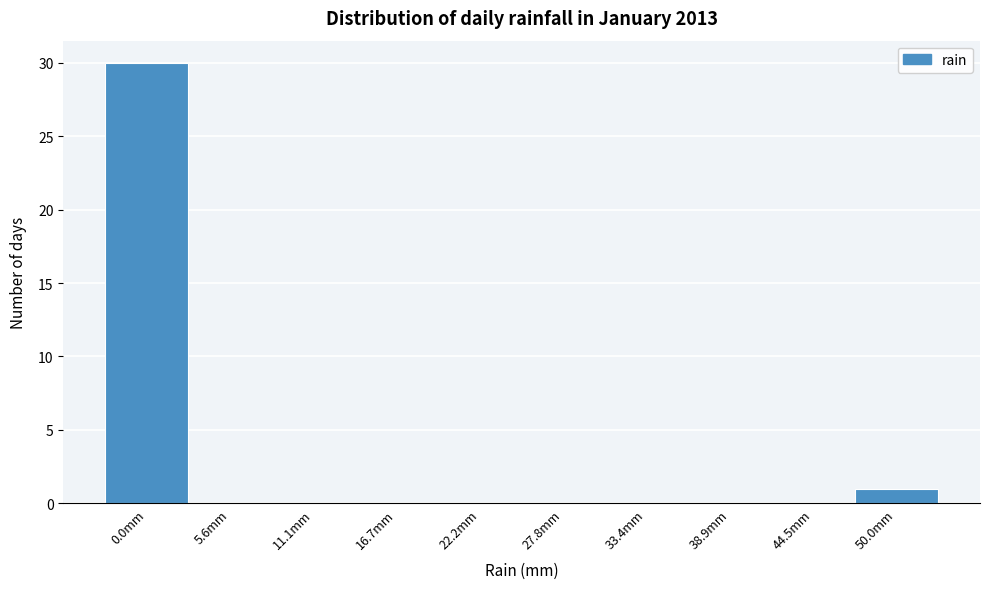

Reading right to left, transcribe all the data shown in this chart.

50.0mm=1	44.5mm=0	38.9mm=0	33.4mm=0	27.8mm=0	22.2mm=0	16.7mm=0	11.1mm=0	5.6mm=0	0.0mm=30